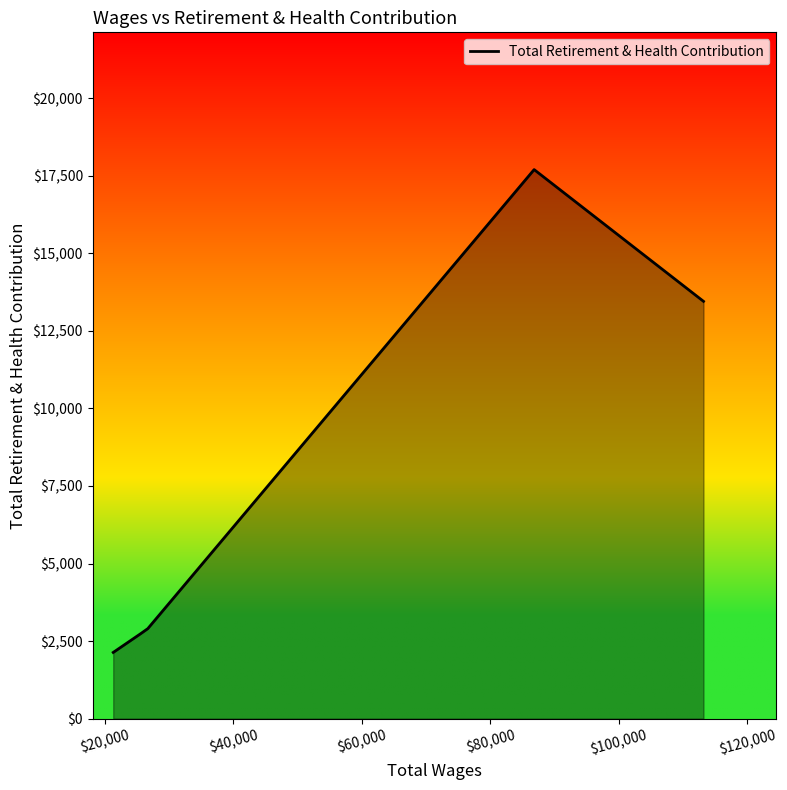

What is the maximum value shown in the chart?

17698